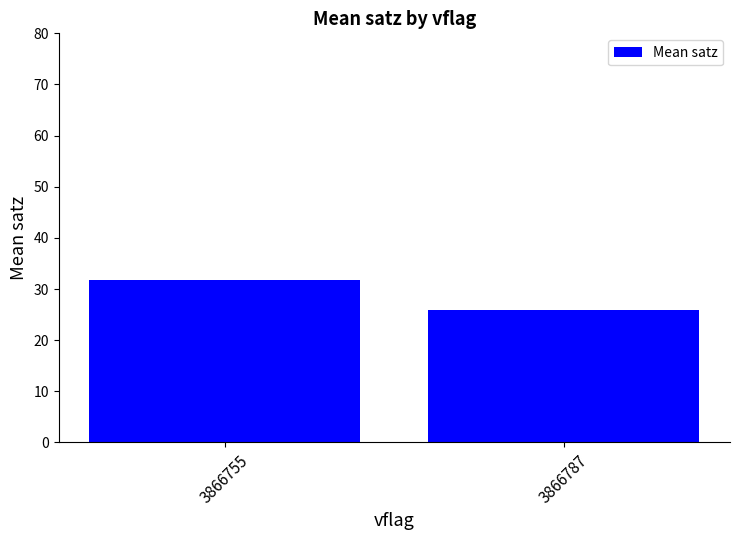

True or false: the data shows 25.8 at 3866787.

True